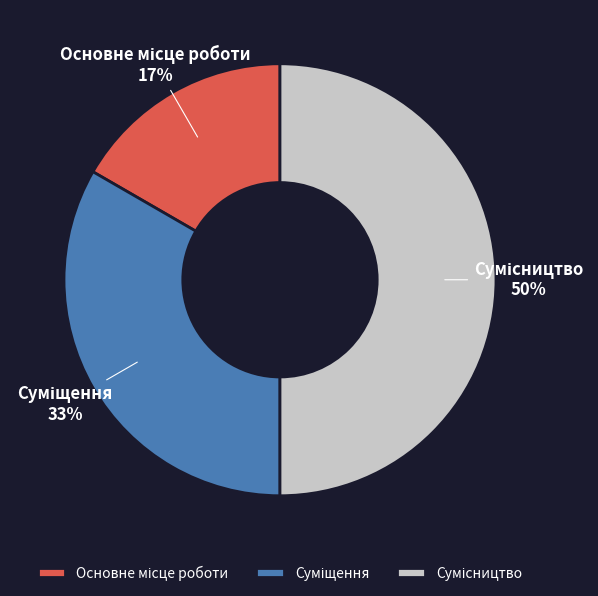

To the nearest percent, what is the average slice percentage?

33%